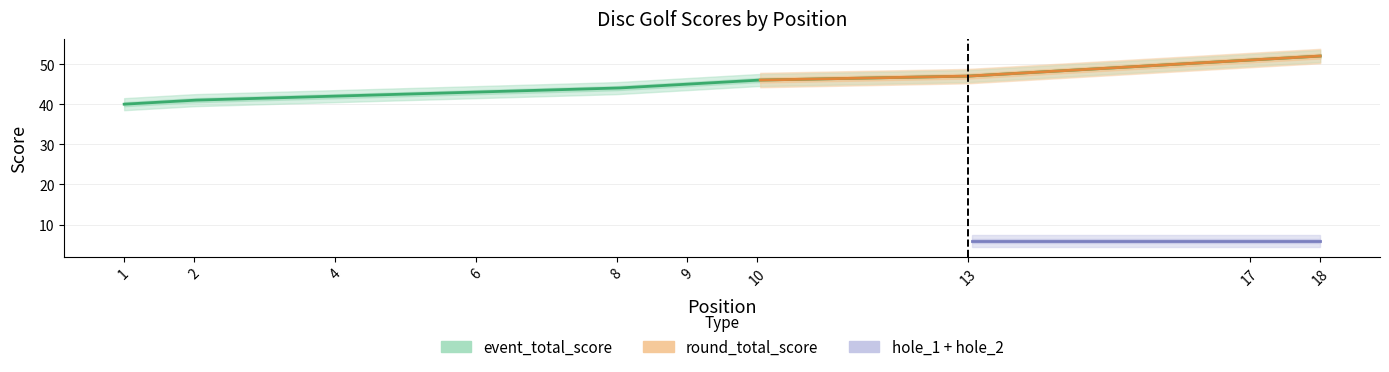

True or false: hole_2 and round_total_score intersect in this chart.

False